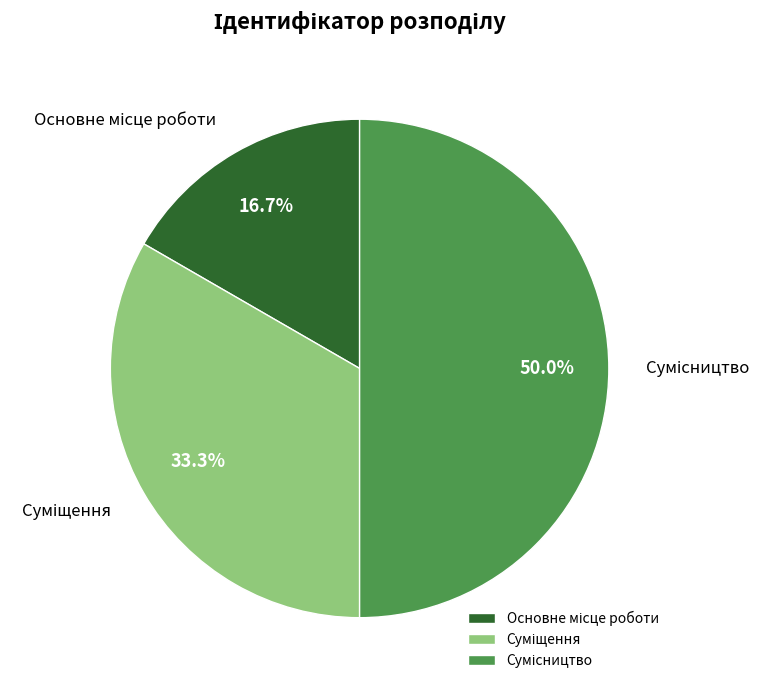

Combined, do Основне місце роботи and Суміщення account for over 50%?

No